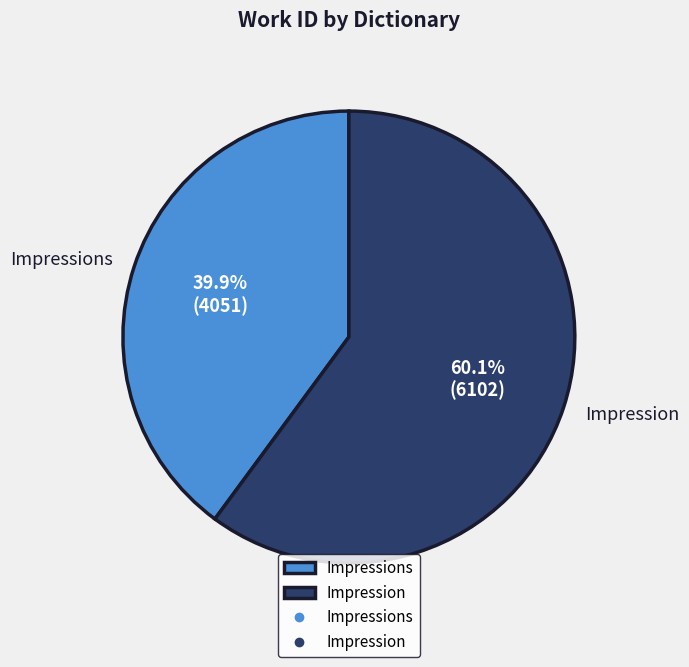

To the nearest percent, what is the combined percentage of Impression and Impressions?

100%